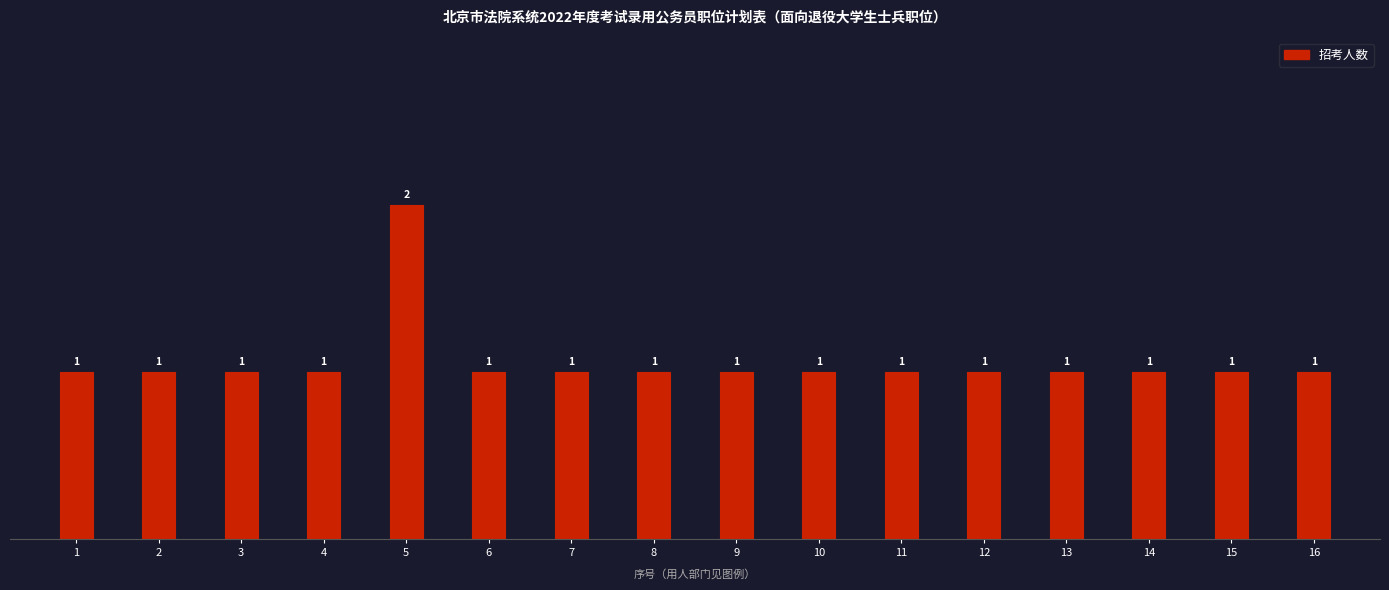

Reading right to left, extract all data points from this chart.

1	1	1	1	1	1	1	1	1	1	1	2	1	1	1	1